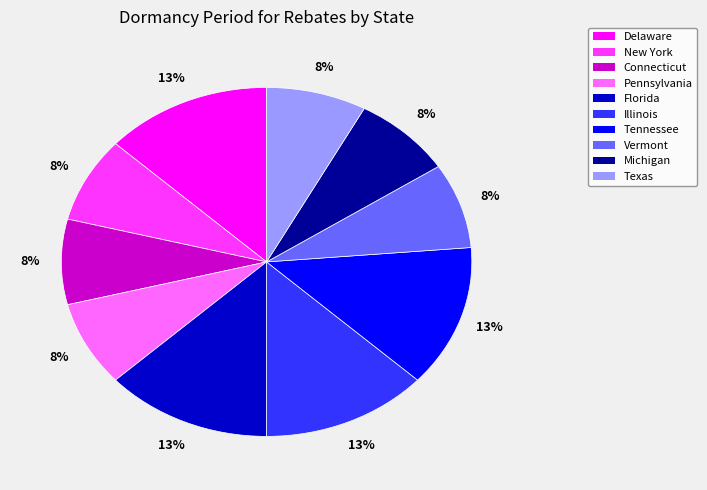

Combined, do Florida and New York account for over 50%?

No